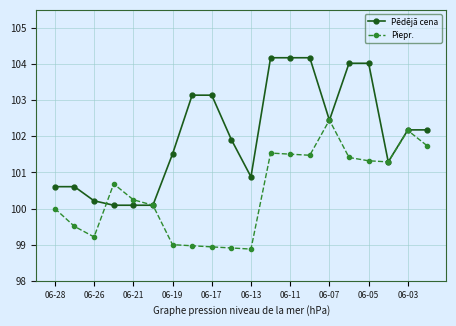

What is the minimum value shown in the chart?

98.9